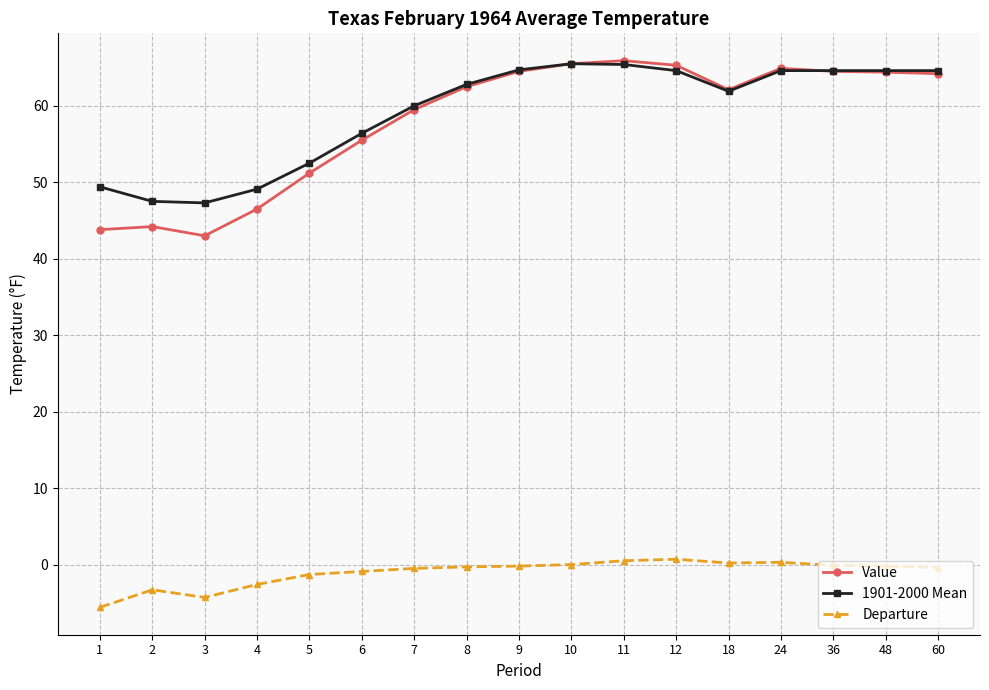

True or false: Departure and Value intersect in this chart.

False